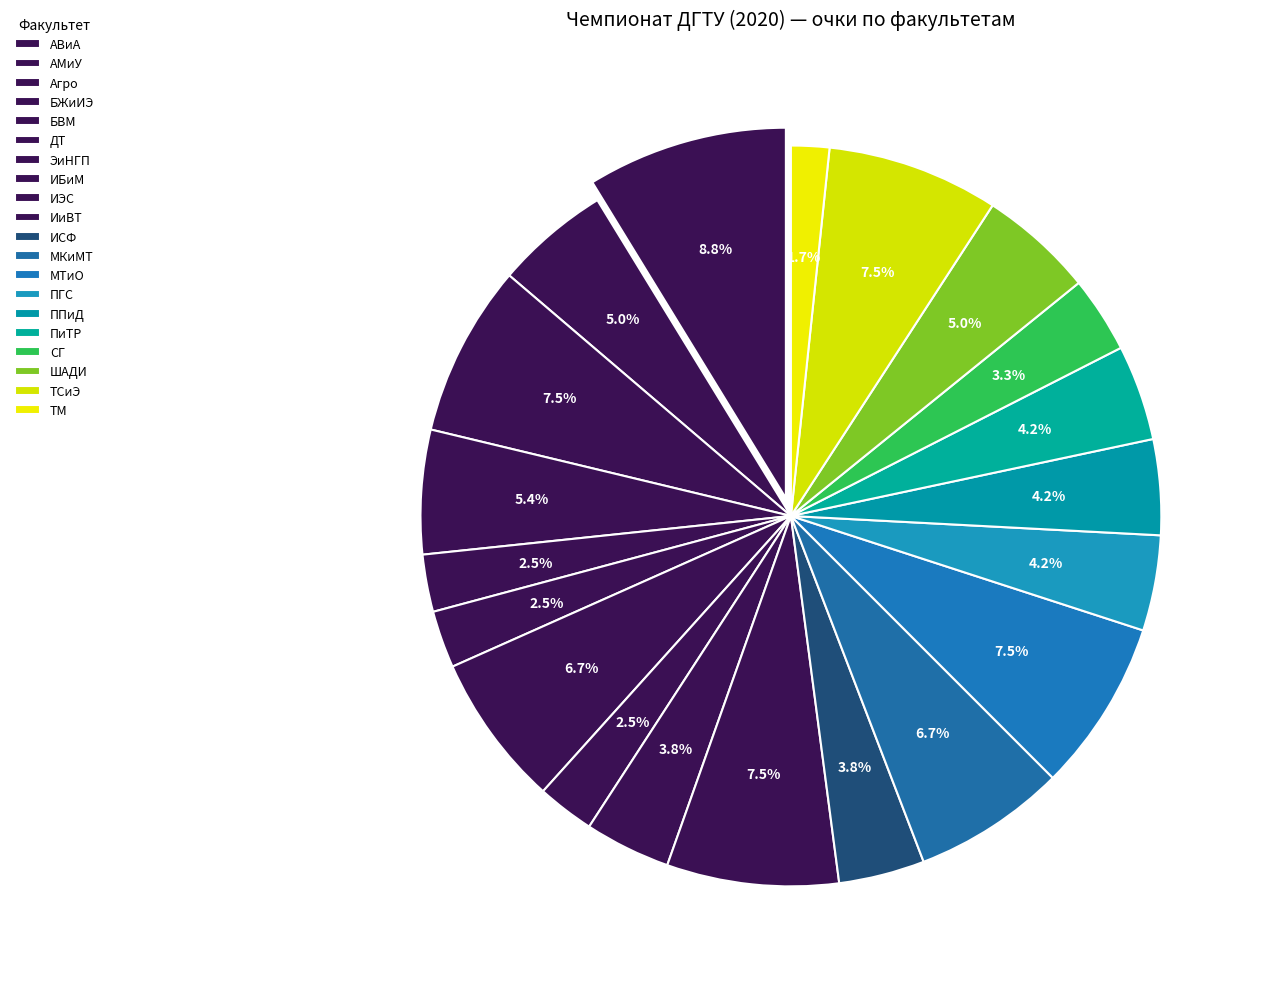

What is the largest slice in the pie chart?

АВиА